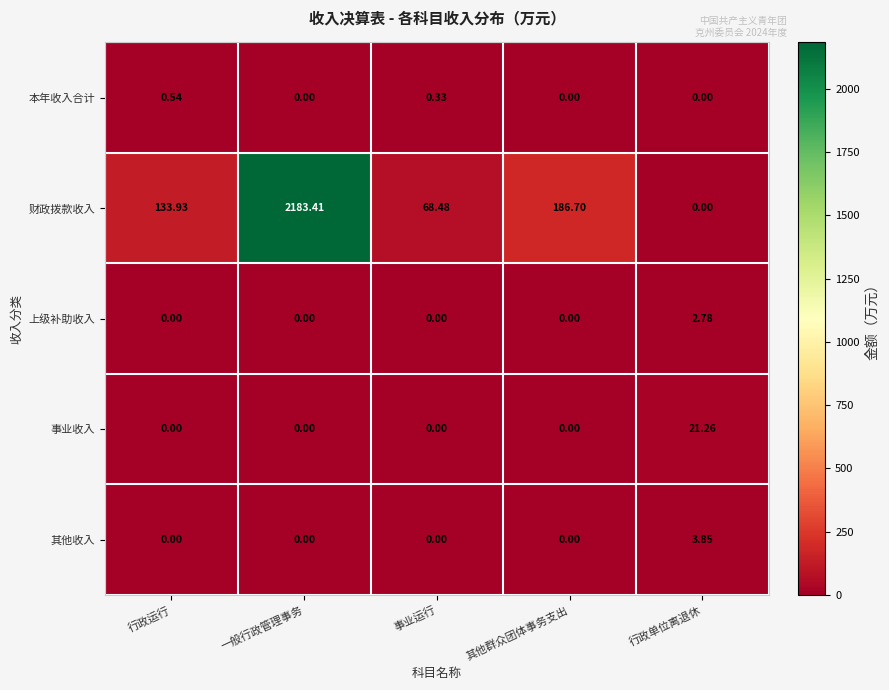

At which category does the chart reach its peak across all series?

一般行政管理事务